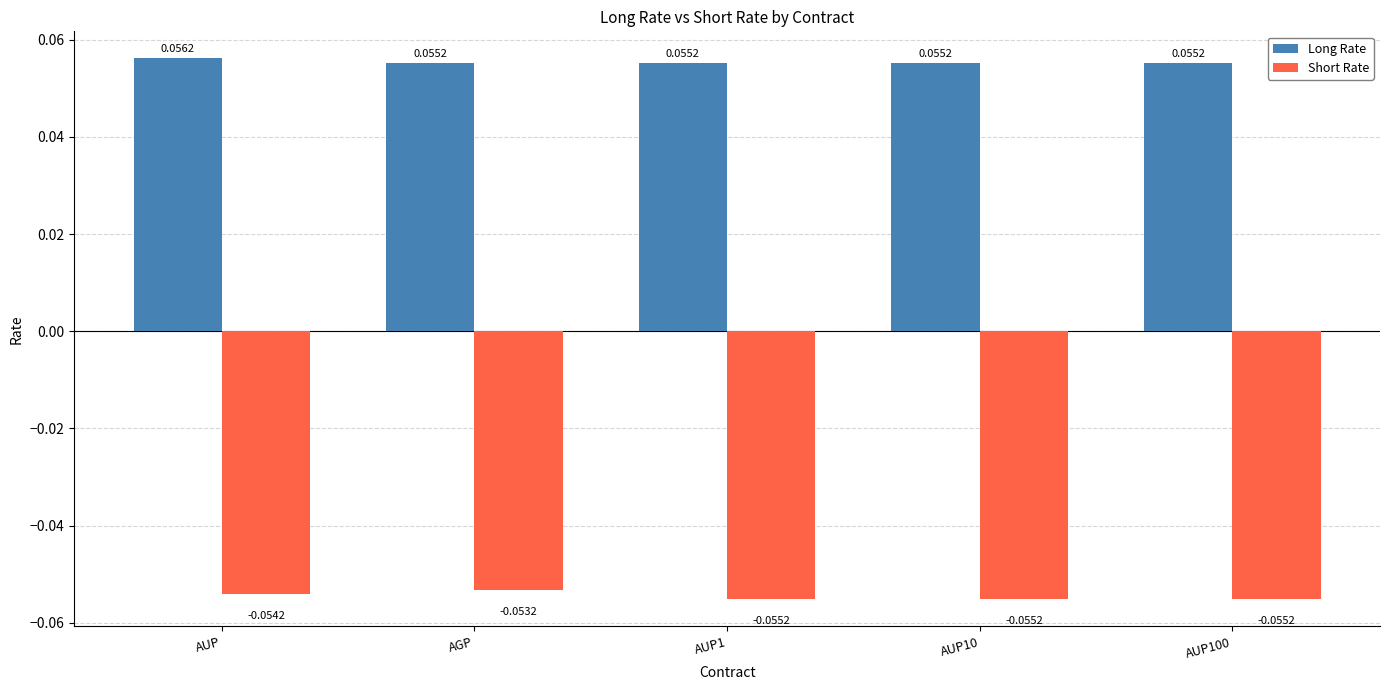

Which series has the widest spread of values?

Short Rate